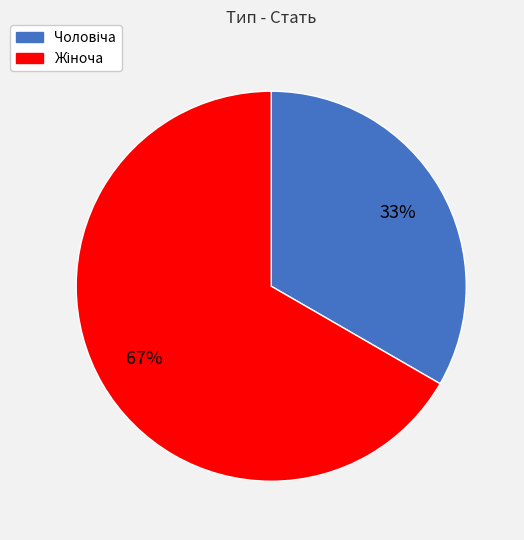

Is there a majority slice in this chart?

Yes